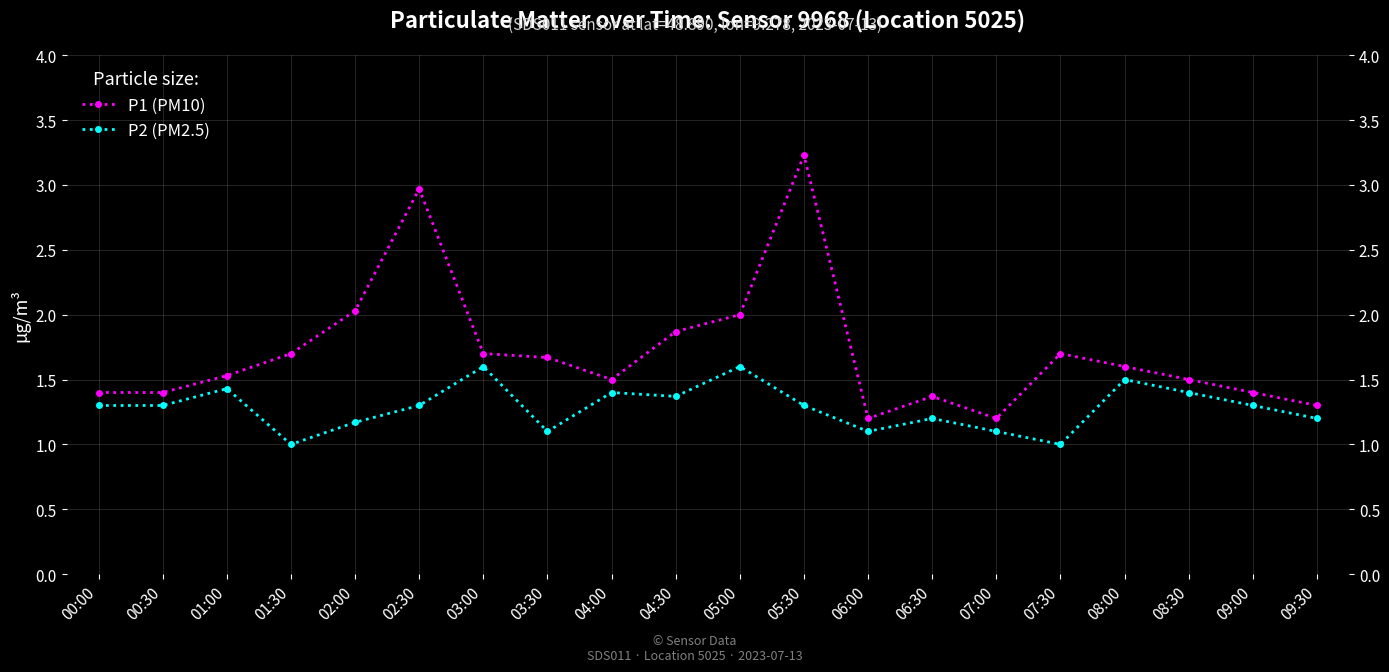

Between 01:30 and 09:00, which series saw the biggest shift?

P1 (PM10)